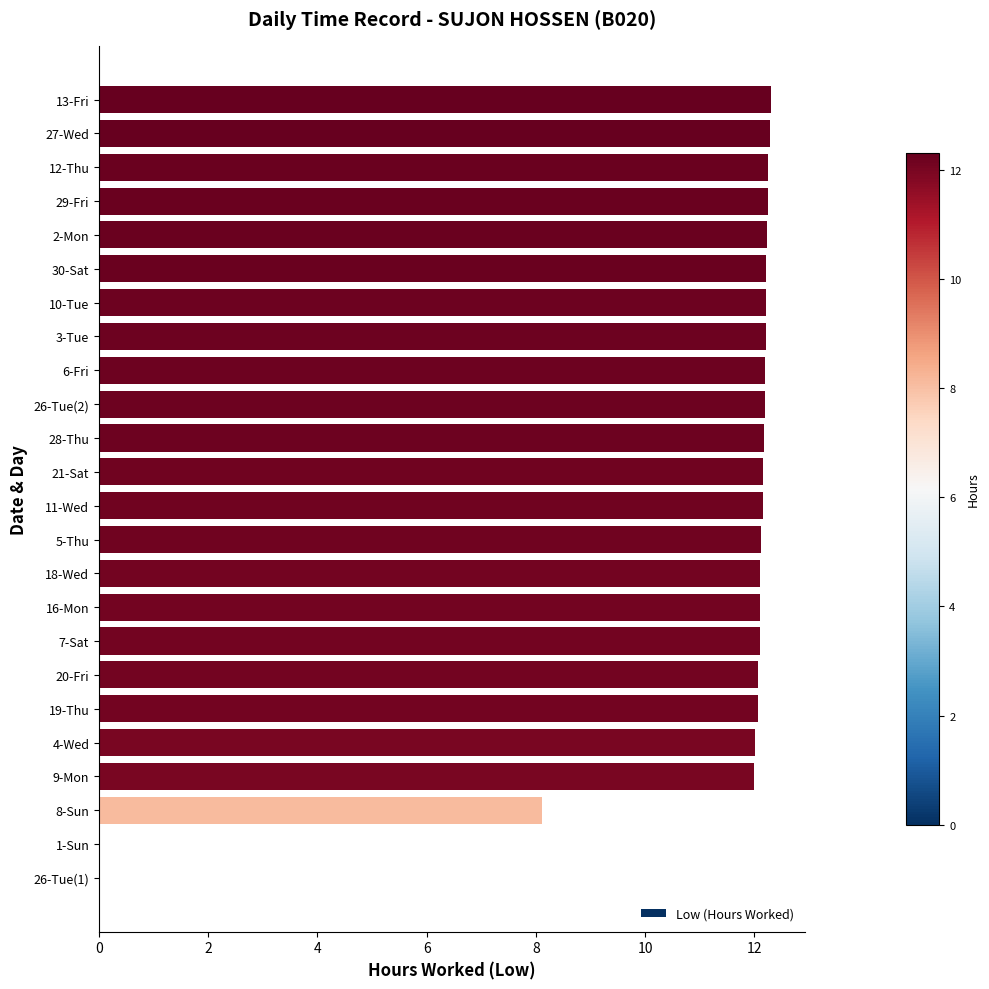

The chart shows a value of 21.5 at 10-Tue. True or false?

False